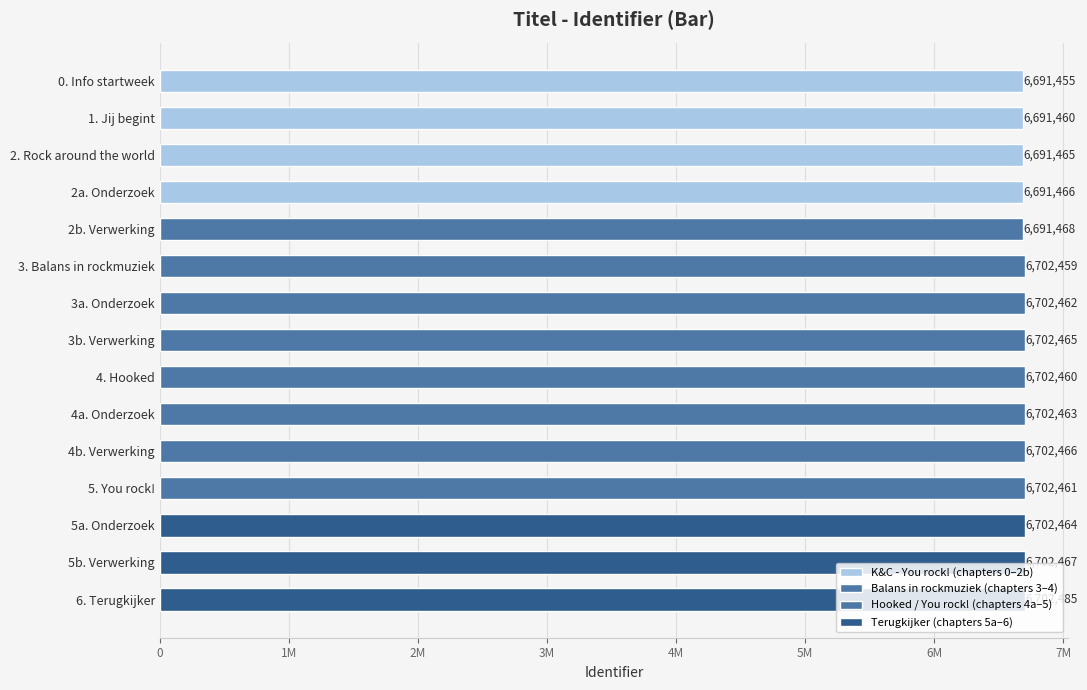

What position from the right is 3b. Verwerking?

8